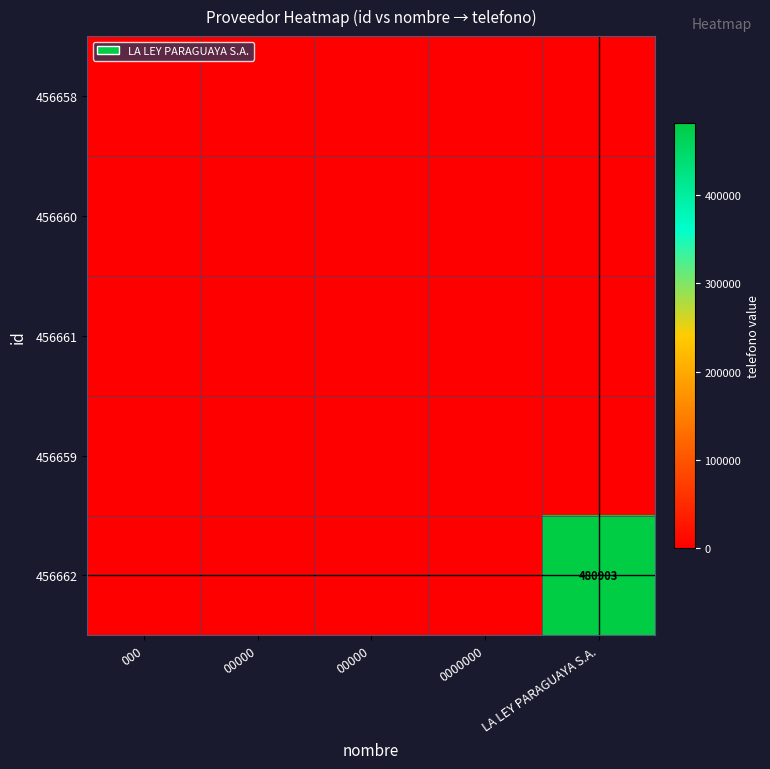

The value of 456662 at 000 is 0. True or false?

True